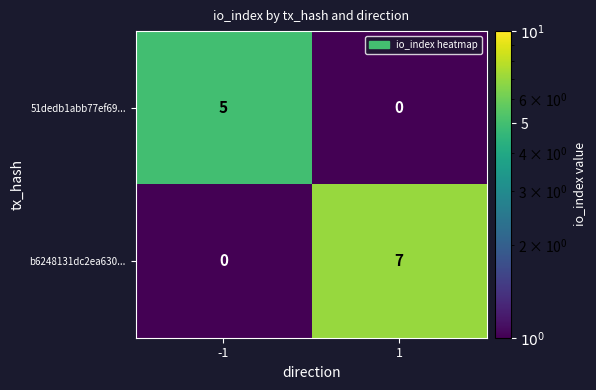

Reading left to right, what are all the values shown in this chart?

51dedb1abb77ef69...: 5	0
b6248131dc2ea630...: 0	7